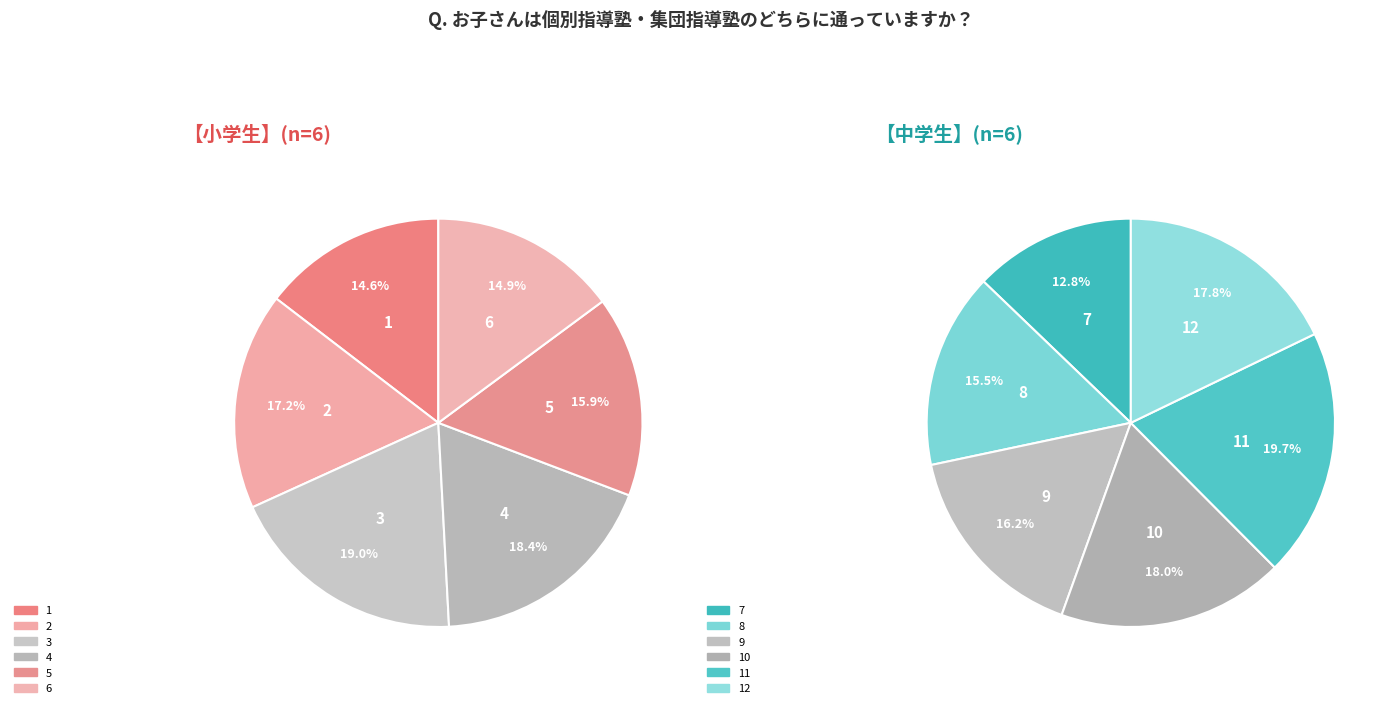

Approximately how many times larger is the value at 9 compared to 11?

0.8